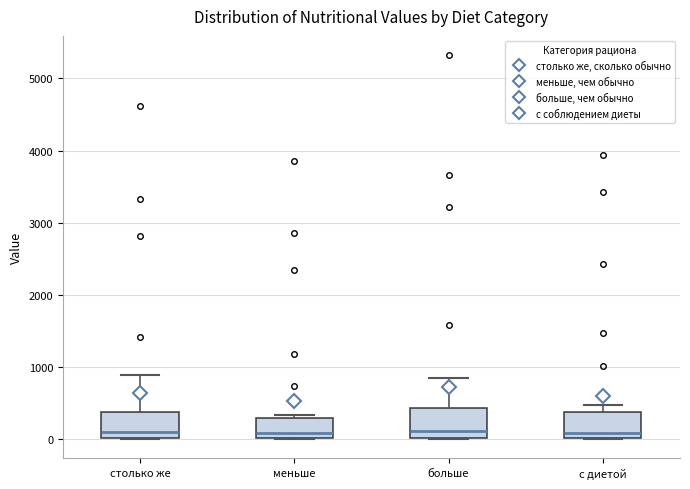

Where is the upper edge of the box for больше on the y-axis? The values are not printed on the chart, so give them approximately, as read against the axis.

400